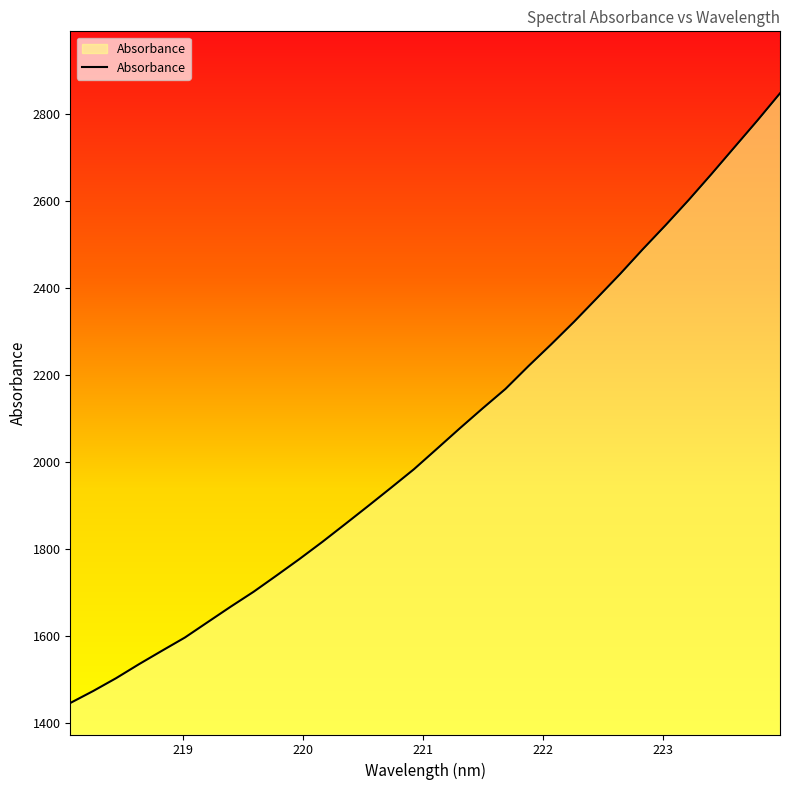

What is the minimum value shown in the chart?

1446.7